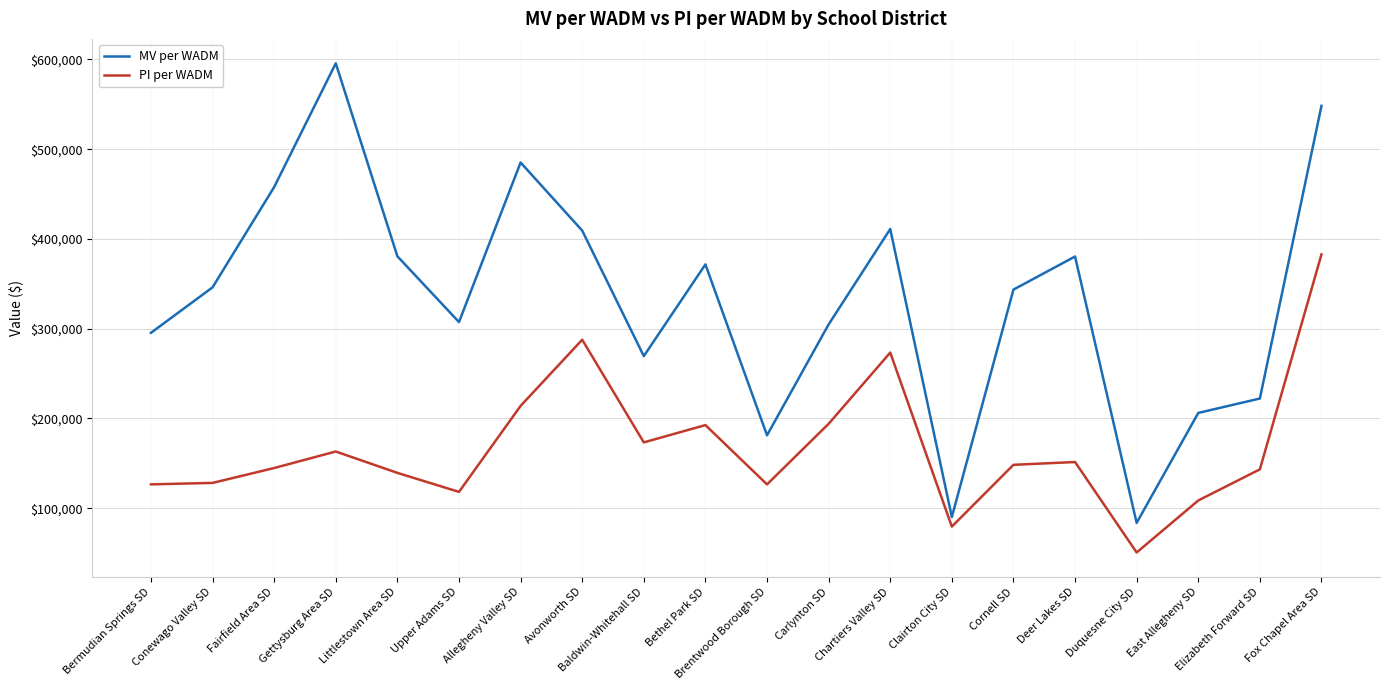

Which series has the largest range (max minus min)?

MV per WADM